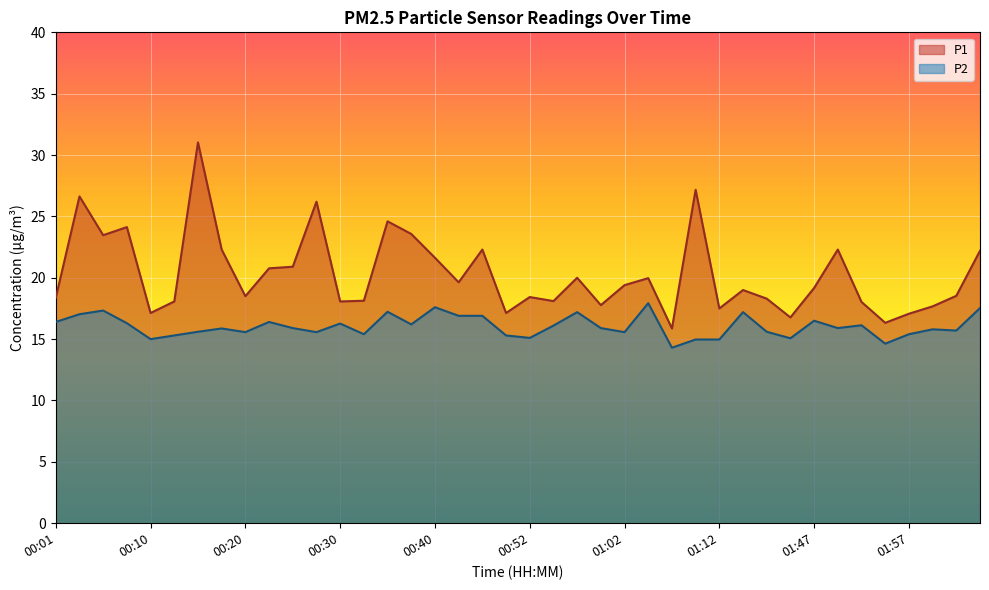

Reading right to left, list all the values displayed in this chart.

P1: 02:05=22.2	02:02=18.5	02:00=17.7	01:57=17.1	01:55=16.3	01:52=18.0	01:50=22.3	01:47=19.2	01:36=16.8	01:33=18.3	01:18=19.0	01:12=17.5	01:09=27.2	01:07=15.9	01:04=20.0	01:02=19.4	00:59=17.8	00:57=20.0	00:54=18.1	00:52=18.4	00:49=17.1	00:47=22.3	00:42=19.6	00:40=21.6	00:37=23.6	00:35=24.6	00:32=18.1	00:30=18.1	00:27=26.2	00:25=20.9	00:23=20.8	00:20=18.5	00:18=22.3	00:15=31.0	00:13=18.1	00:10=17.1	00:08=24.1	00:05=23.5	00:03=26.6	00:01=18.4
P2: 02:05=17.5	02:02=15.7	02:00=15.8	01:57=15.4	01:55=14.6	01:52=16.1	01:50=15.9	01:47=16.5	01:36=15.1	01:33=15.6	01:18=17.2	01:12=15.0	01:09=15.0	01:07=14.3	01:04=17.9	01:02=15.6	00:59=15.9	00:57=17.2	00:54=16.1	00:52=15.1	00:49=15.3	00:47=16.9	00:42=16.9	00:40=17.6	00:37=16.2	00:35=17.2	00:32=15.4	00:30=16.3	00:27=15.6	00:25=15.9	00:23=16.4	00:20=15.6	00:18=15.9	00:15=15.6	00:13=15.3	00:10=15.0	00:08=16.3	00:05=17.3	00:03=17.0	00:01=16.4